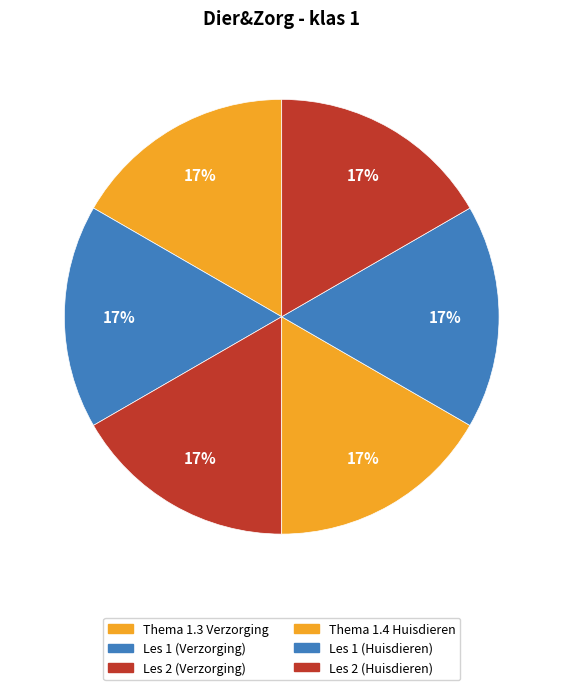

How many segments does this pie chart have?

6